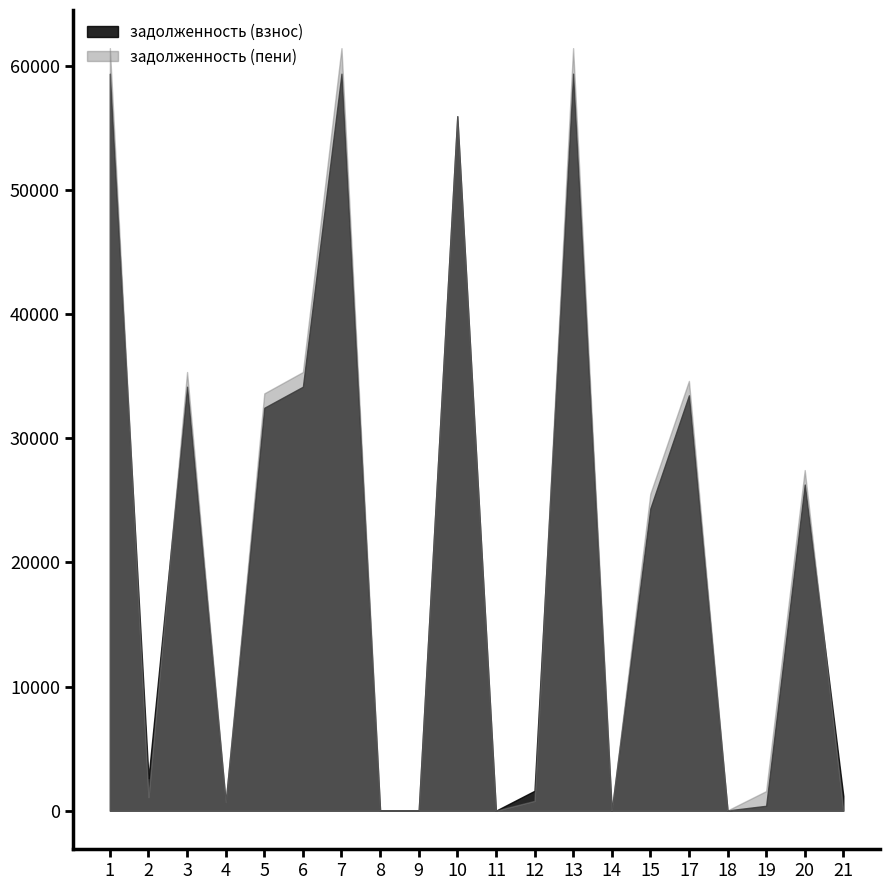

Between 3 and 11, which series saw the biggest shift?

задолженность (пени)